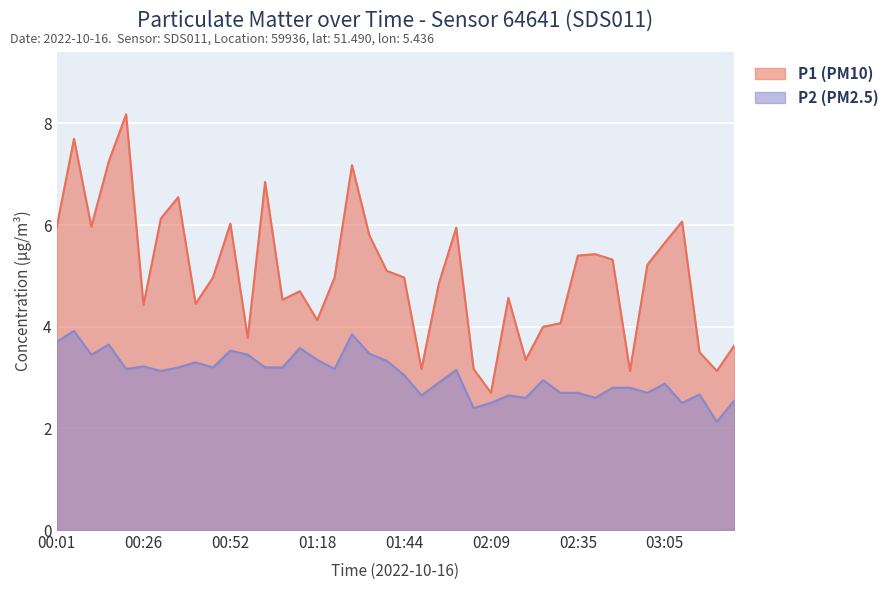

Reading right to left, transcribe all the data shown in this chart.

P1 (PM10): 3.6	3.1	3.5	6.1	5.7	5.2	3.1	5.3	5.4	5.4	4.1	4.0	3.4	4.6	2.7	3.2	6.0	4.8	3.2	5.0	5.1	5.8	7.2	5.0	4.1	4.7	4.5	6.8	3.8	6.0	5.0	4.5	6.5	6.1	4.4	8.2	7.2	6.0	7.7	6.0
P2 (PM2.5): 2.5	2.1	2.7	2.5	2.9	2.7	2.8	2.8	2.6	2.7	2.7	3.0	2.6	2.6	2.5	2.4	3.1	2.9	2.6	3.0	3.3	3.5	3.9	3.2	3.4	3.6	3.2	3.2	3.5	3.5	3.2	3.3	3.2	3.1	3.2	3.2	3.6	3.5	3.9	3.7